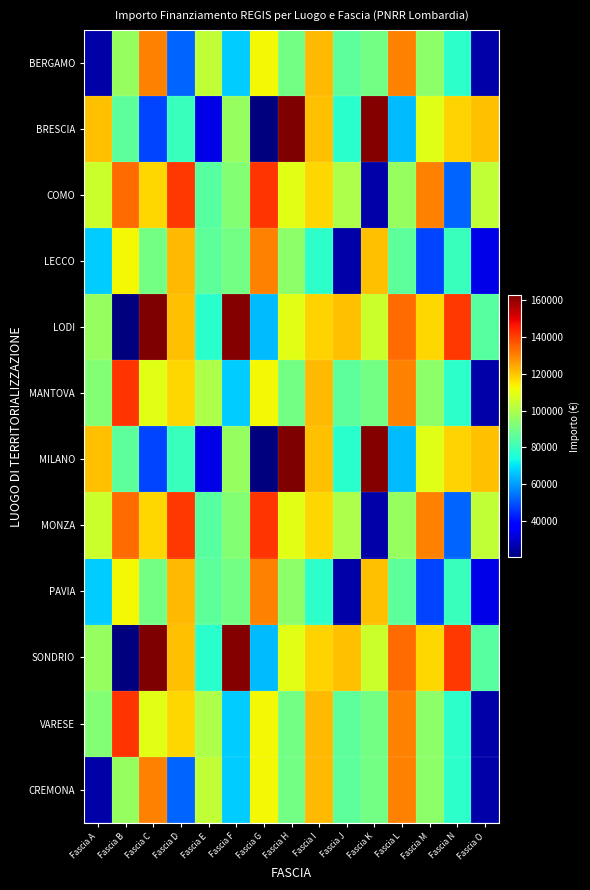

Between Fascia B and Fascia I, which is larger?

Fascia I